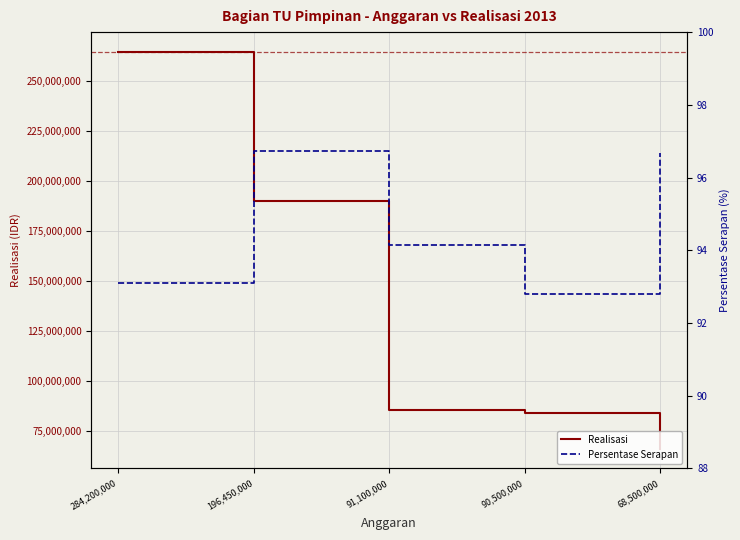

List the series in order of their overall mean, highest first.

Realisasi, Persentase Serapan